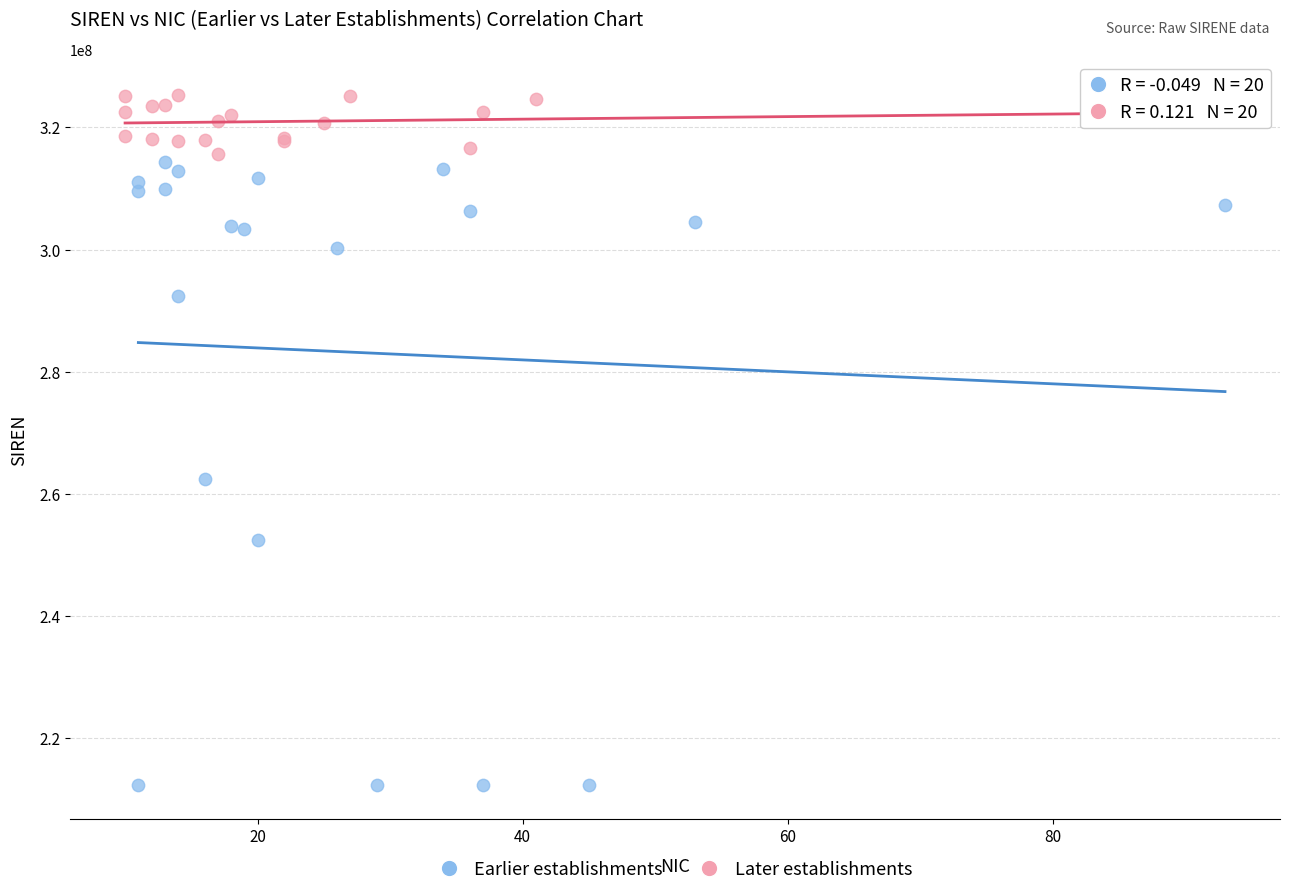

Which series reaches the maximum Y coordinate?

Later establishments